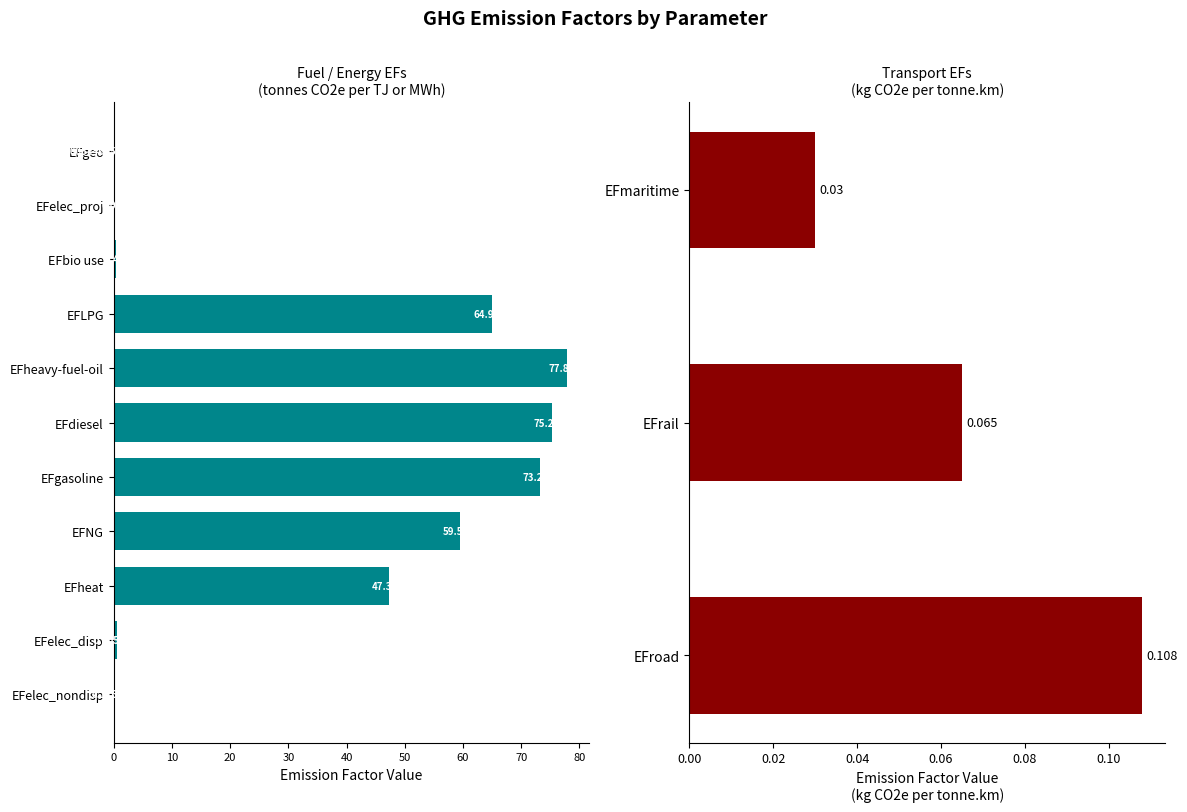

Count the number of categories in the chart.

14